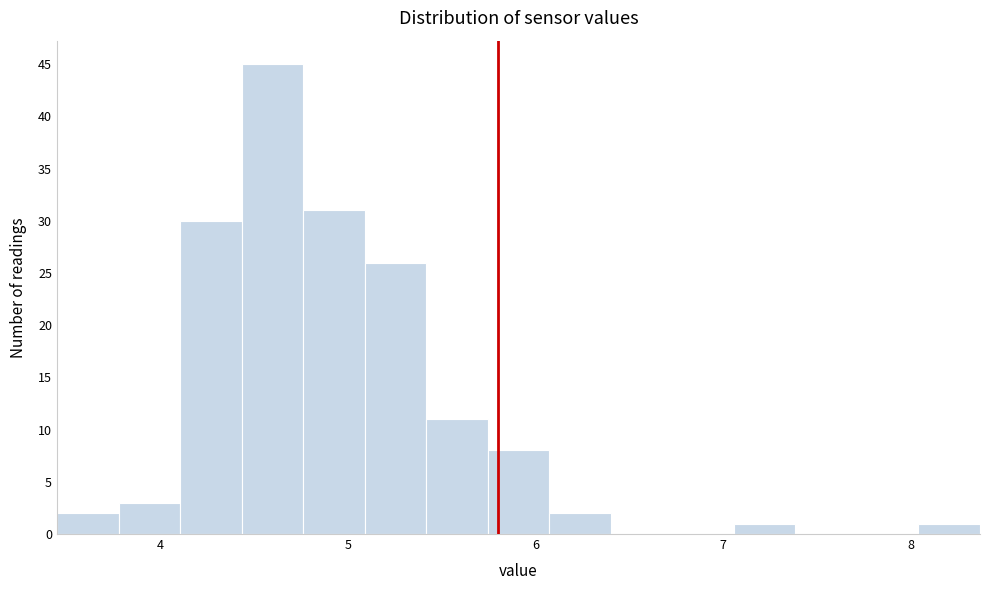

Read against the x-axis, roughly where is the centre of the tallest bar?

4.6